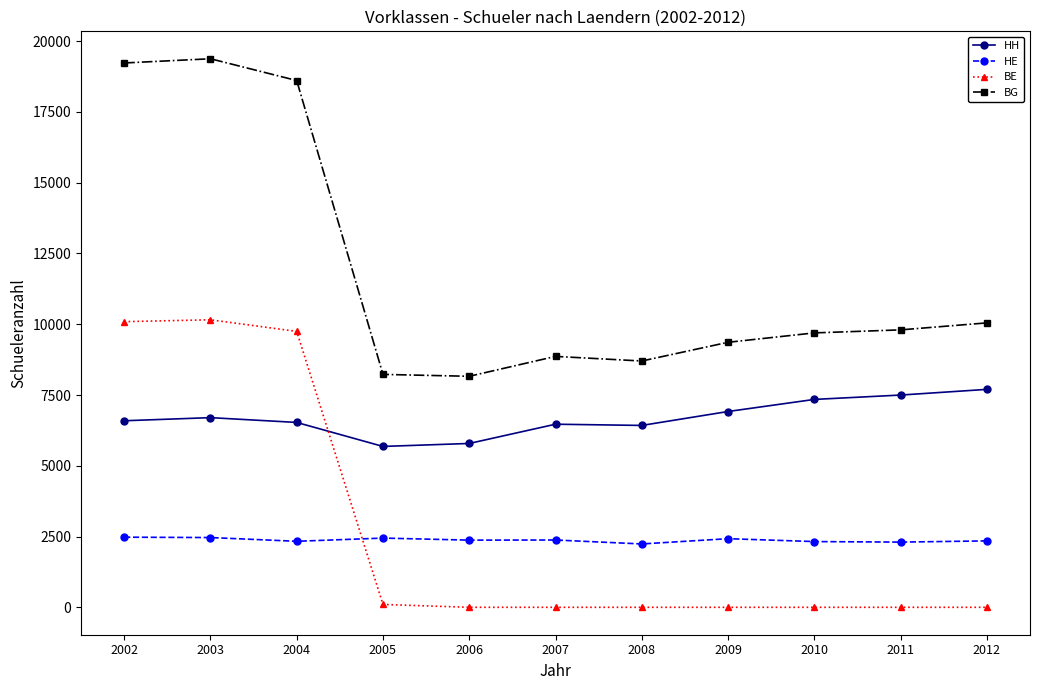

Rank the series by their maximum value, from lowest to highest.

HE, HH, BE, BG